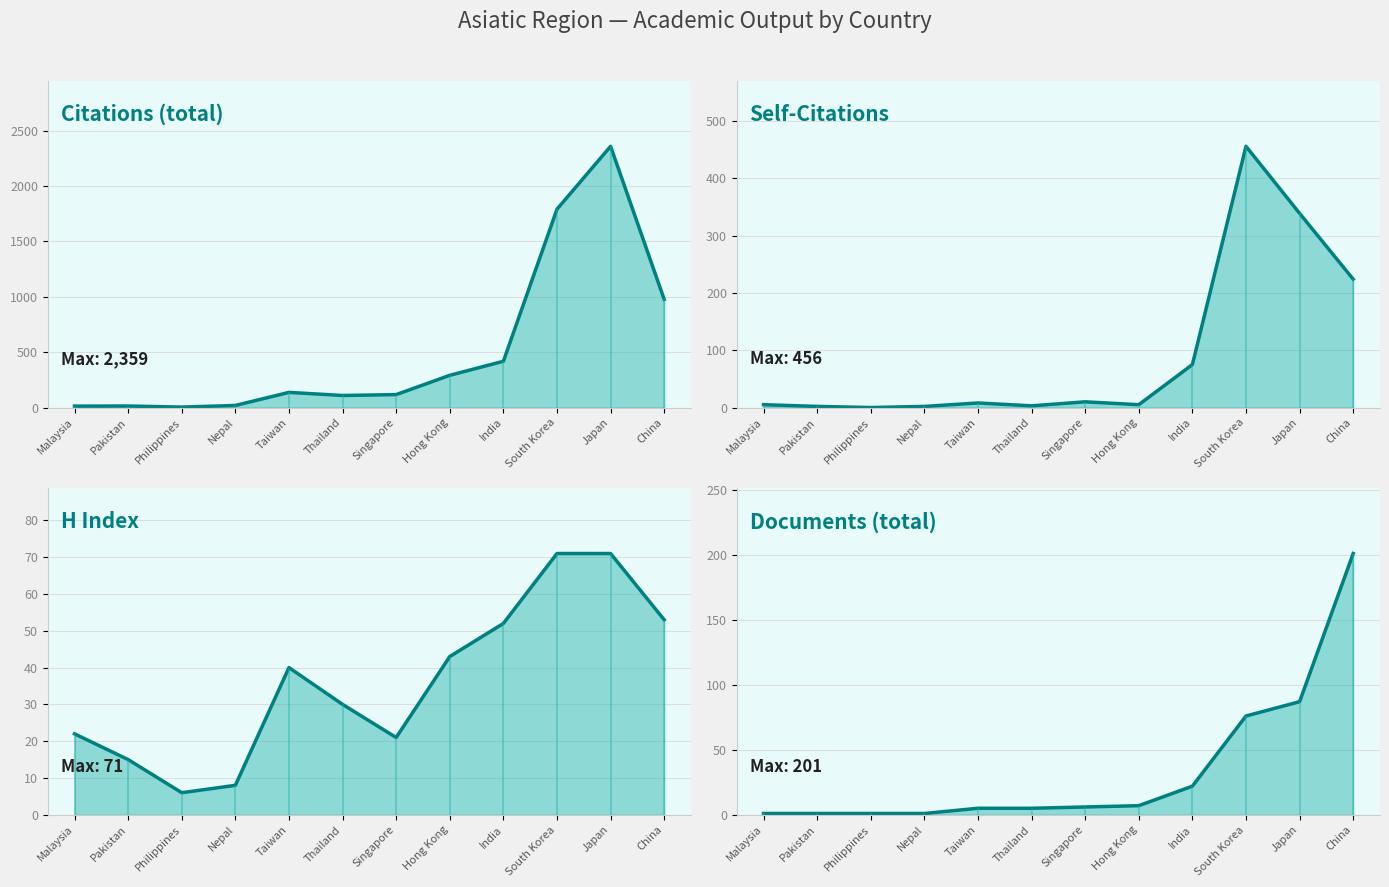

True or false: Citations and Documents cross at least once.

False